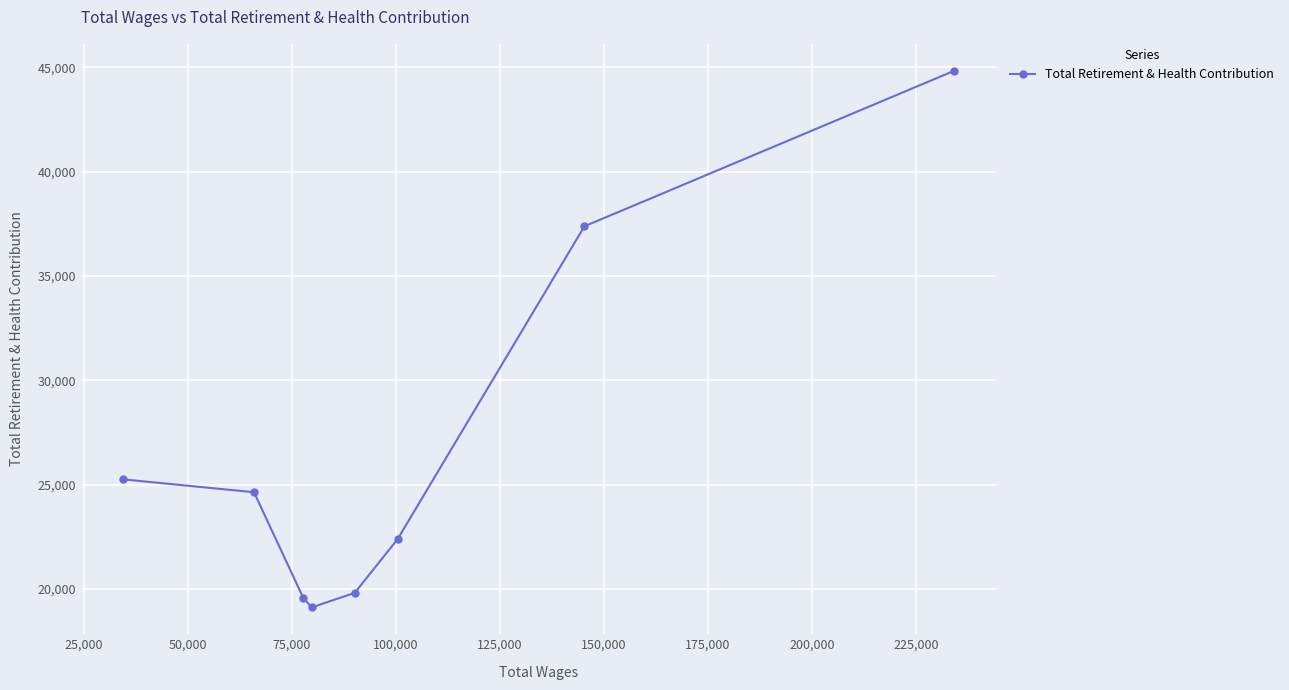

Reading left to right, list all the values displayed in this chart.

25259	24641	19576	19124	19821	22389	37377	44833